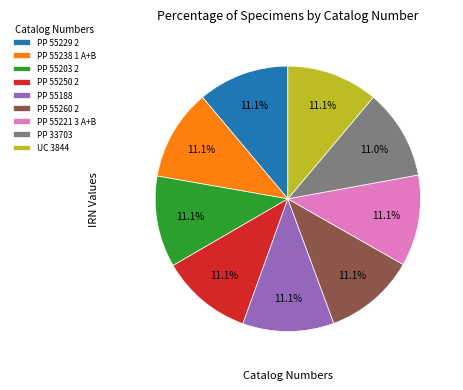

Does PP 55260 2 account for over 50% of the chart?

No